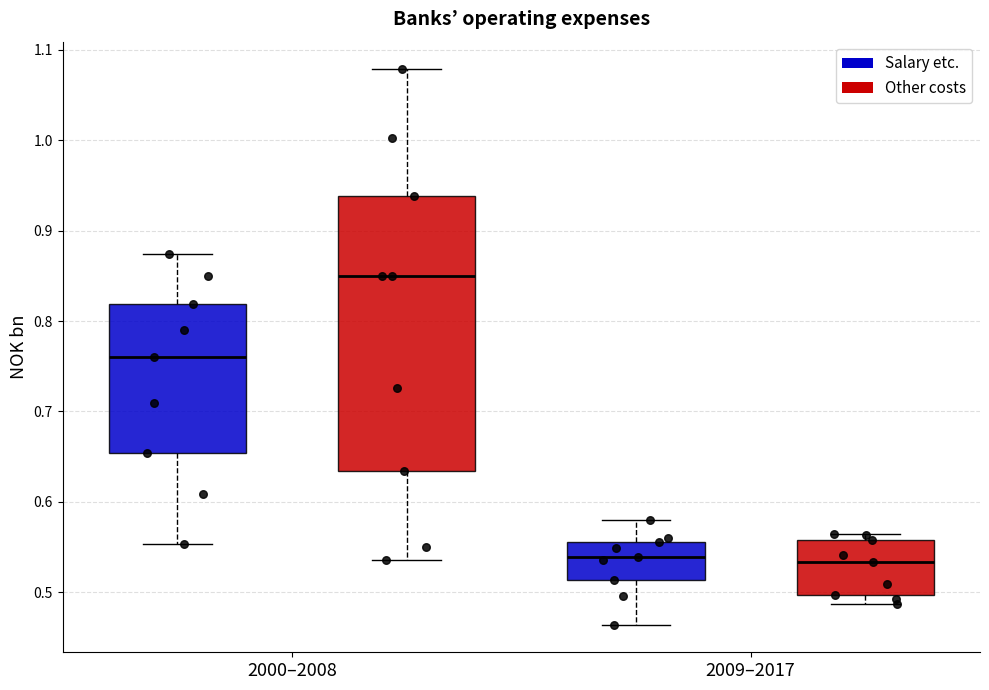

Reading left to right, read every box against the y-axis: the position of its median line, the range the box covers, and the ends of its whiskers. The values are not printed on the chart, so give them approximately, as read against the axis.

2000–2008 (Salary etc.): median 0.76, box 0.65 to 0.82, whiskers 0.55 to 0.87
2000–2008 (Other costs): median 0.85, box 0.63 to 0.94, whiskers 0.54 to 1.08
2009–2017 (Salary etc.): median 0.54, box 0.51 to 0.56, whiskers 0.46 to 0.58
2009–2017 (Other costs): median 0.53, box 0.50 to 0.56, whiskers 0.49 to 0.56 (just above the box's upper edge)